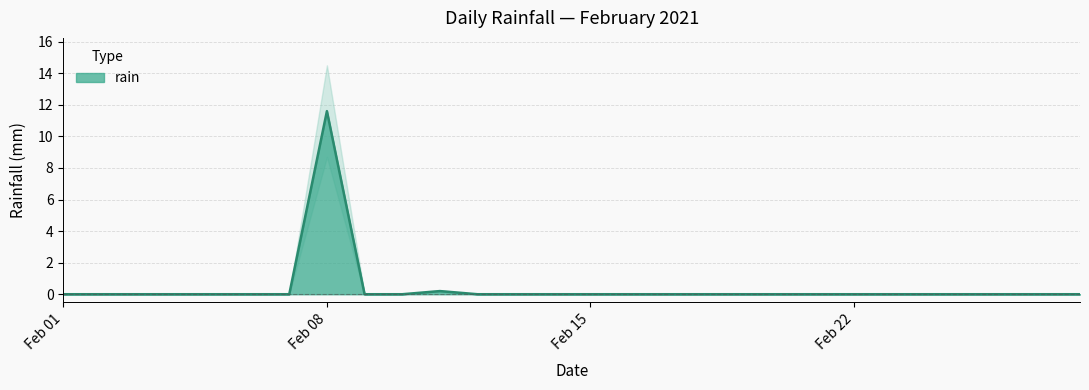

Rank the categories by value from highest to lowest.

2021-02-08, 2021-02-11, 2021-02-01, 2021-02-02, 2021-02-03, 2021-02-04, 2021-02-05, 2021-02-06, 2021-02-07, 2021-02-09, 2021-02-10, 2021-02-12, 2021-02-13, 2021-02-14, 2021-02-15, 2021-02-16, 2021-02-17, 2021-02-18, 2021-02-19, 2021-02-20, 2021-02-21, 2021-02-22, 2021-02-23, 2021-02-24, 2021-02-25, 2021-02-26, 2021-02-27, 2021-02-28